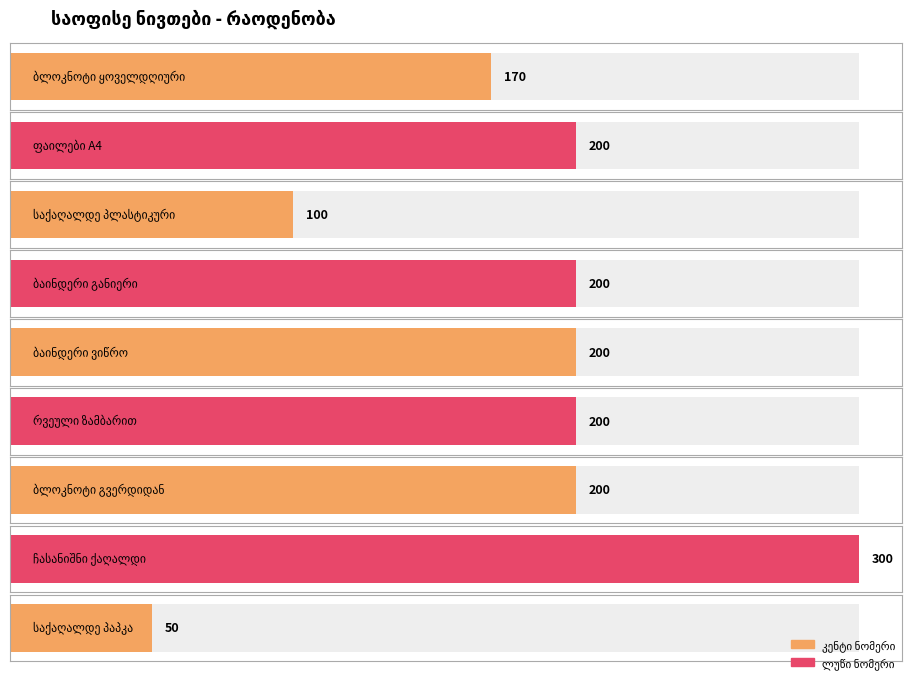

Where does the data first go above 200?

ჩასანიშნი ქაღალდი